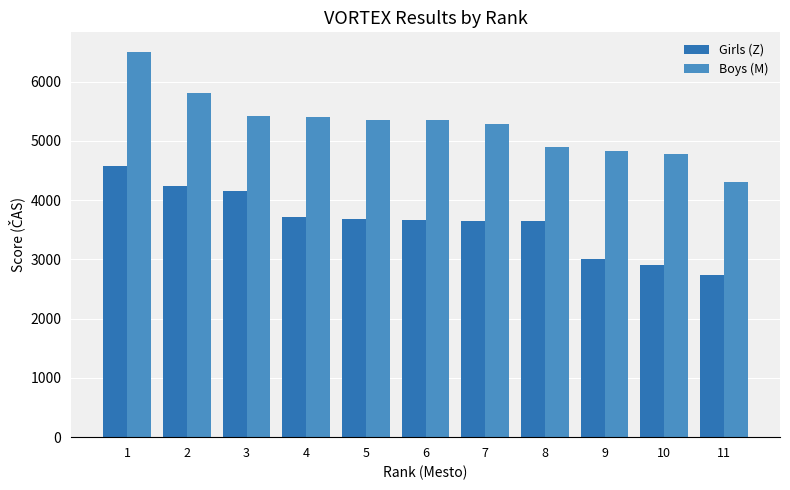

What is the value of the Boys (M) bar at the 11th from the left?

4303